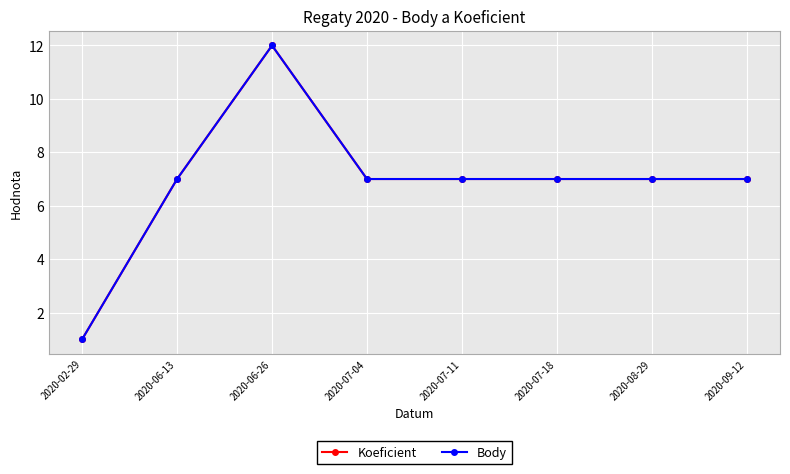

Reading left to right, list all the values displayed in this chart.

Koeficient: 2020-02-29=1	2020-06-13=7	2020-06-26=12	2020-07-04=7	2020-07-11=7	2020-07-18=7	2020-08-29=7	2020-09-12=7
Body: 2020-02-29=1	2020-06-13=7	2020-06-26=12	2020-07-04=7	2020-07-11=7	2020-07-18=7	2020-08-29=7	2020-09-12=7